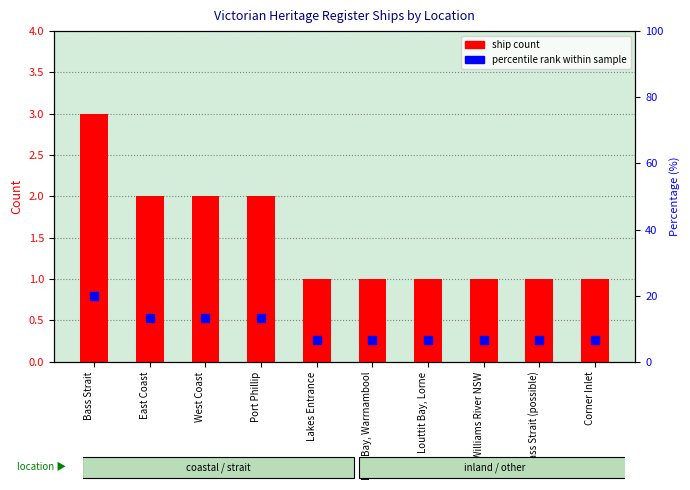

At how many categories does at least one series exceed 16?

1